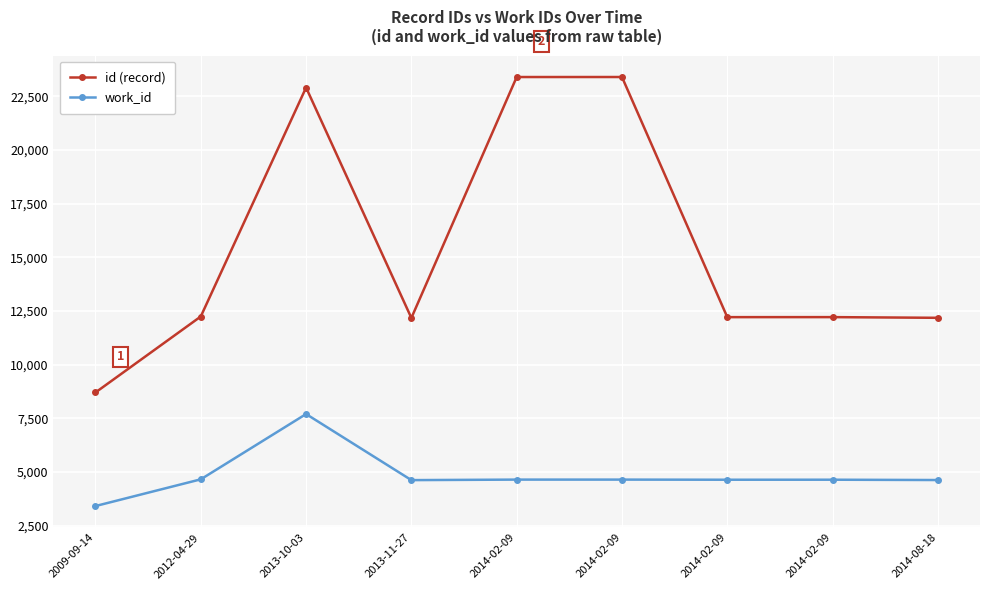

At which category is the sum across all series the highest?

2013-10-03